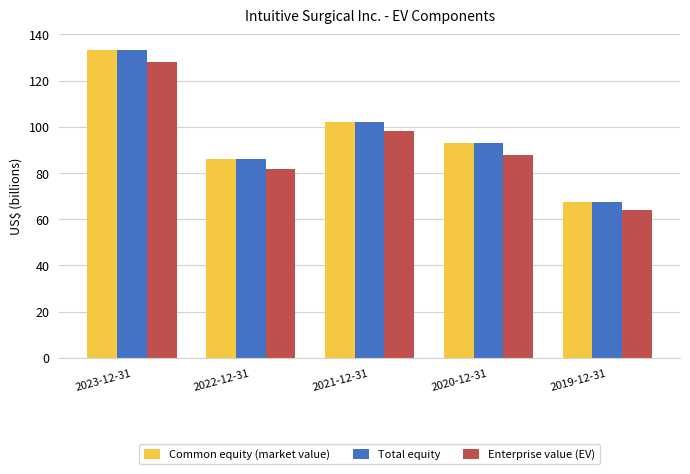

Where does the Total equity series first go above 92?

2023-12-31